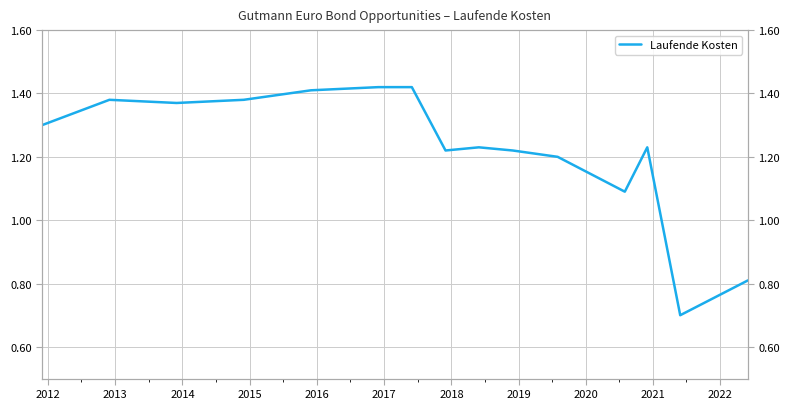

How many data points does each series have?

15